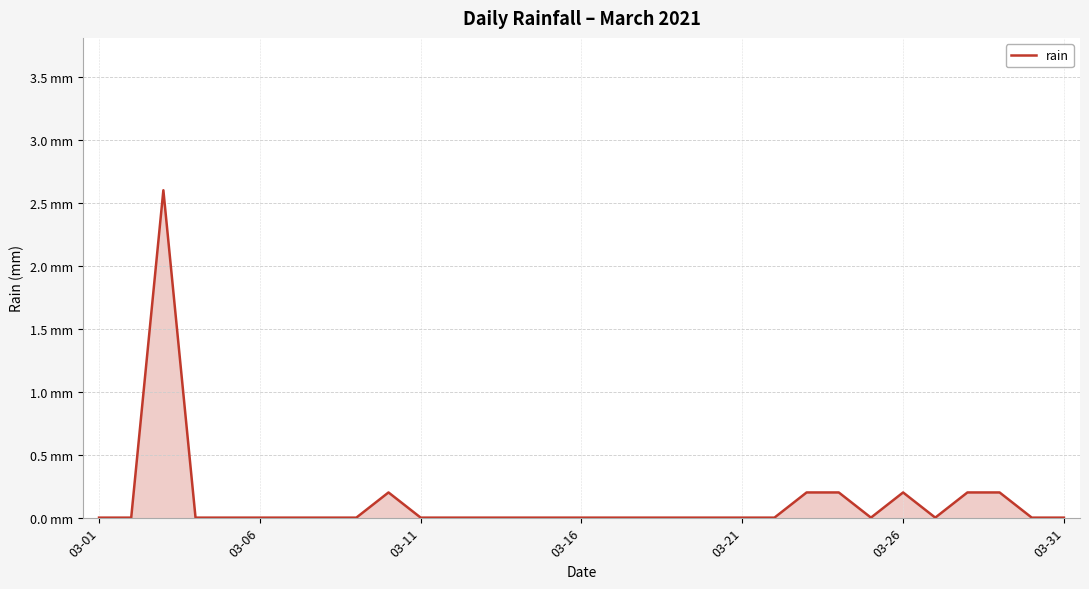

What is the sum of all values?

3.8